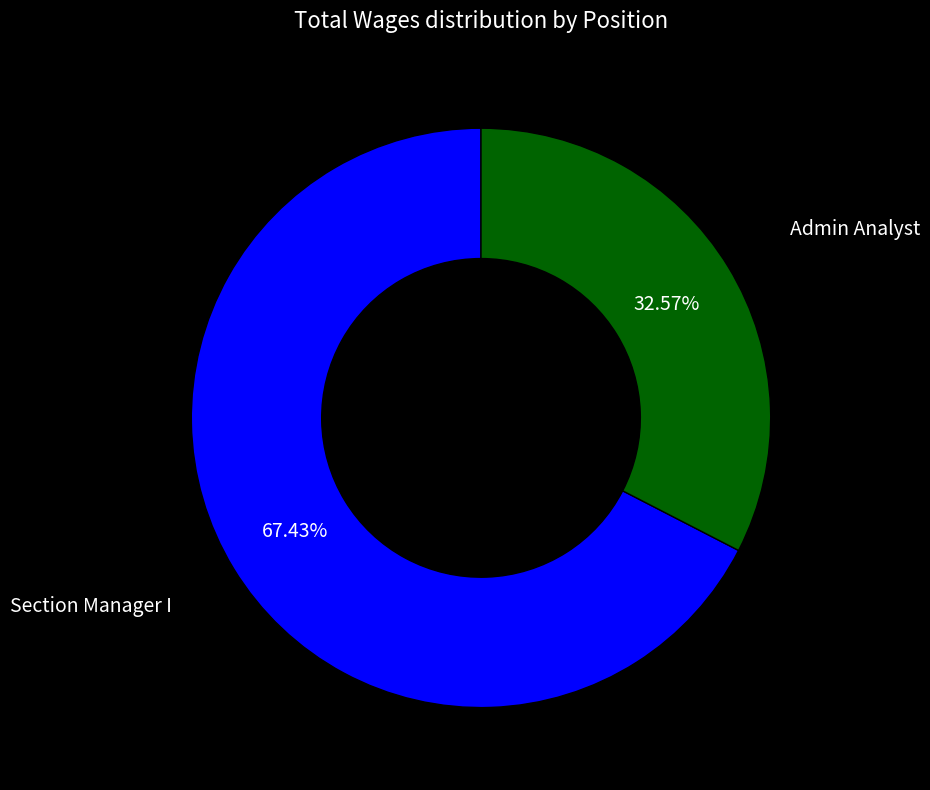

Which has a higher value, Admin Analyst or Section Manager I?

Section Manager I